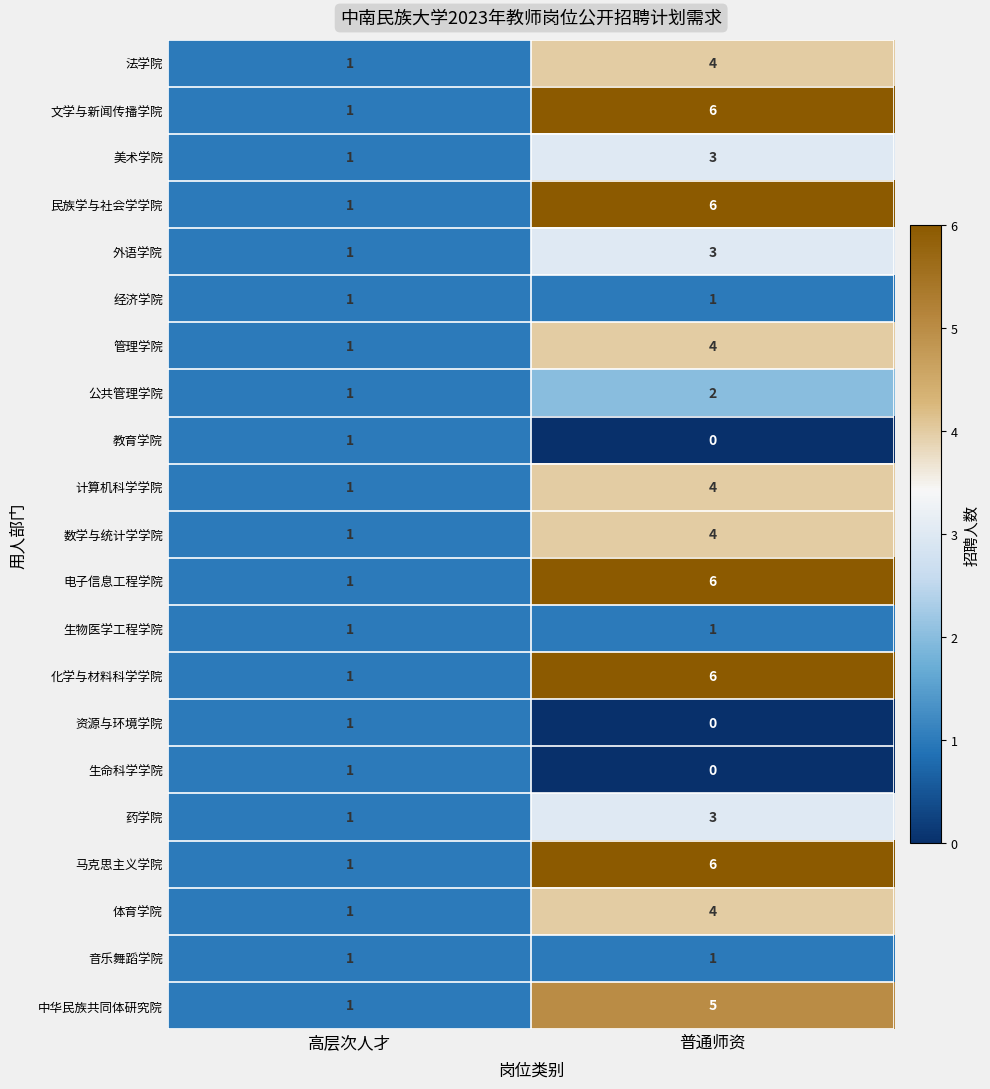

What is the spread (max minus min) of values at 普通师资?

6